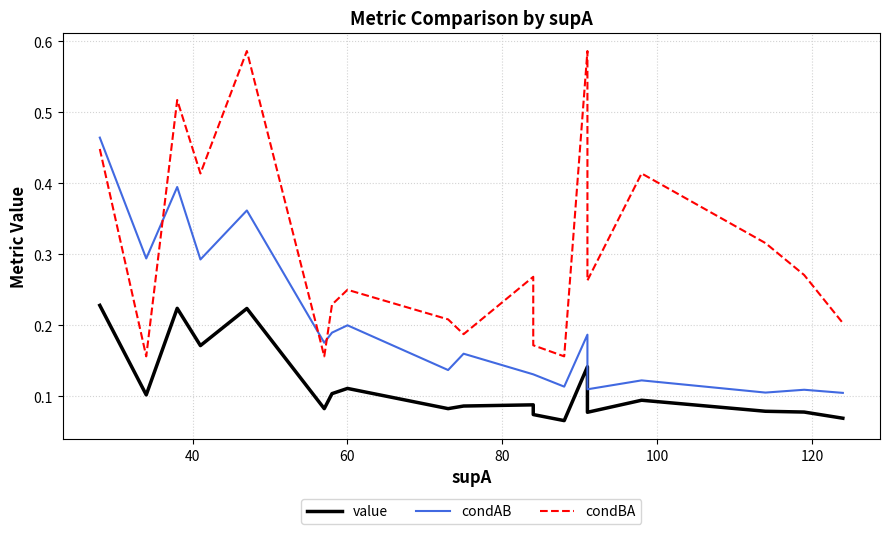

What is the value of the condAB point at the 4th from the left?

0.3